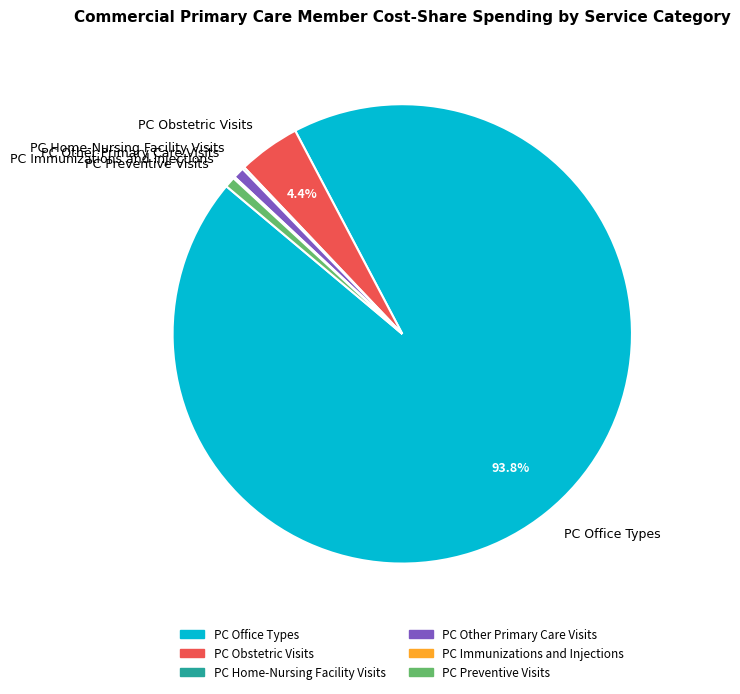

Which category has the biggest portion of the pie?

PC Office Types